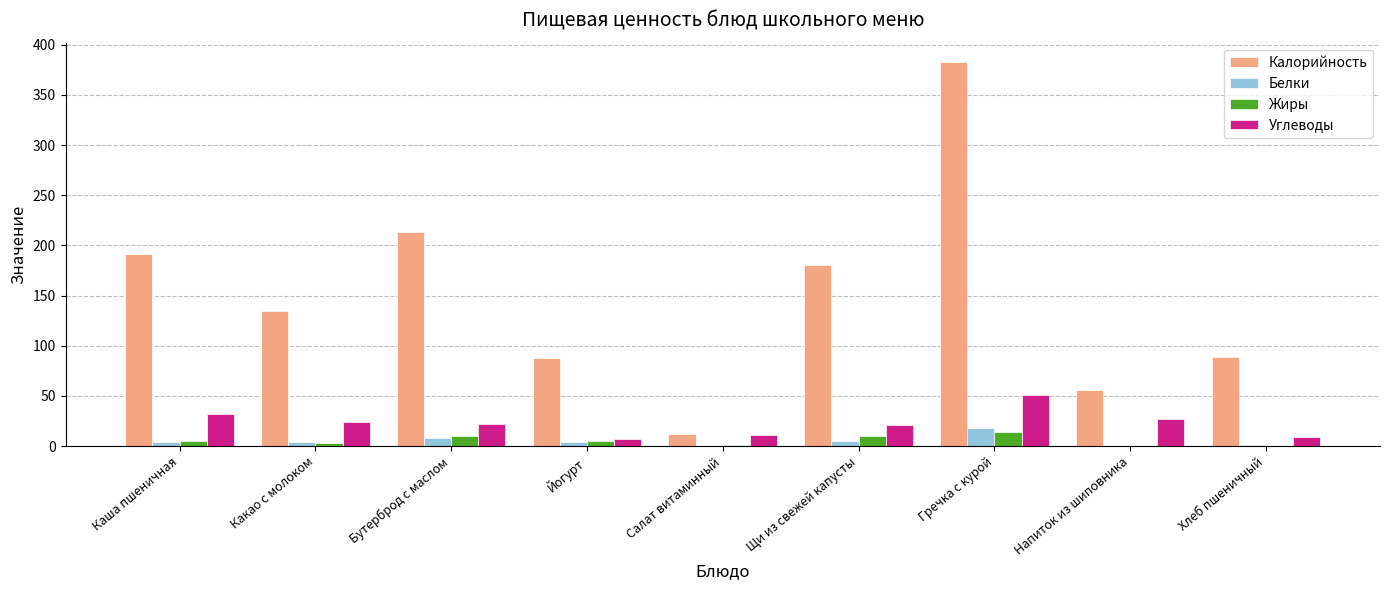

Which series changed the most between Каша пшеничная and Напиток из шиповника?

Калорийность